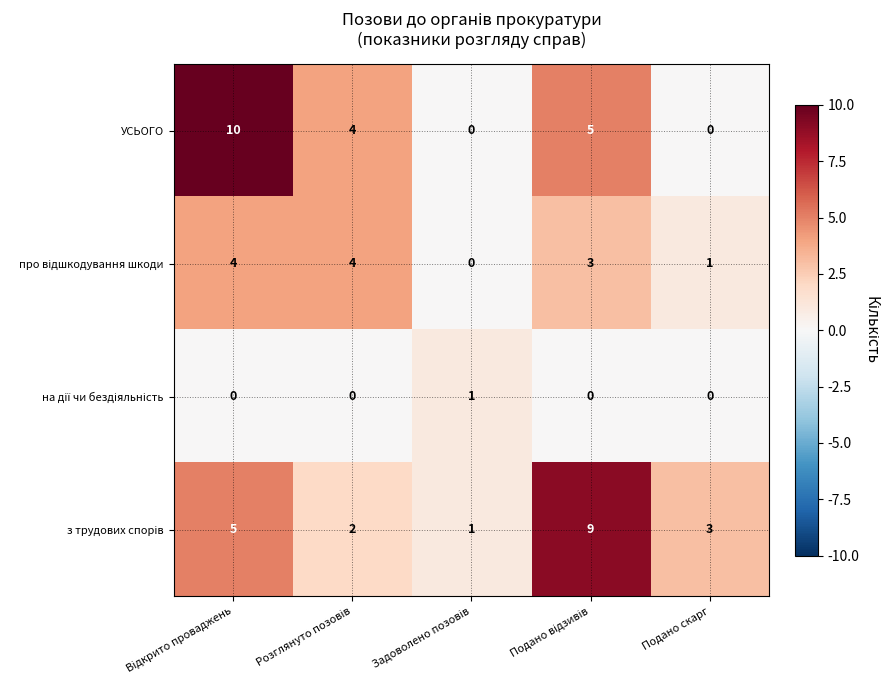

Which series has the largest range (max minus min)?

УСЬОГО